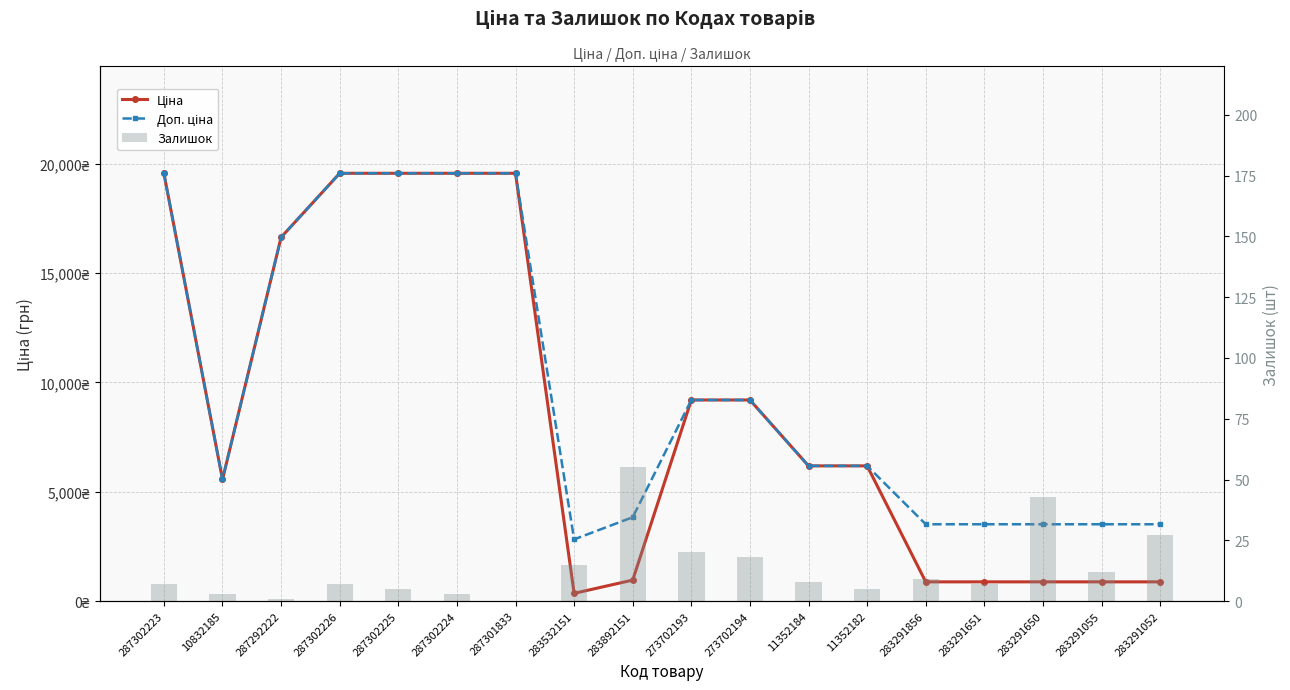

At which category does the chart reach its peak across all series?

287302223